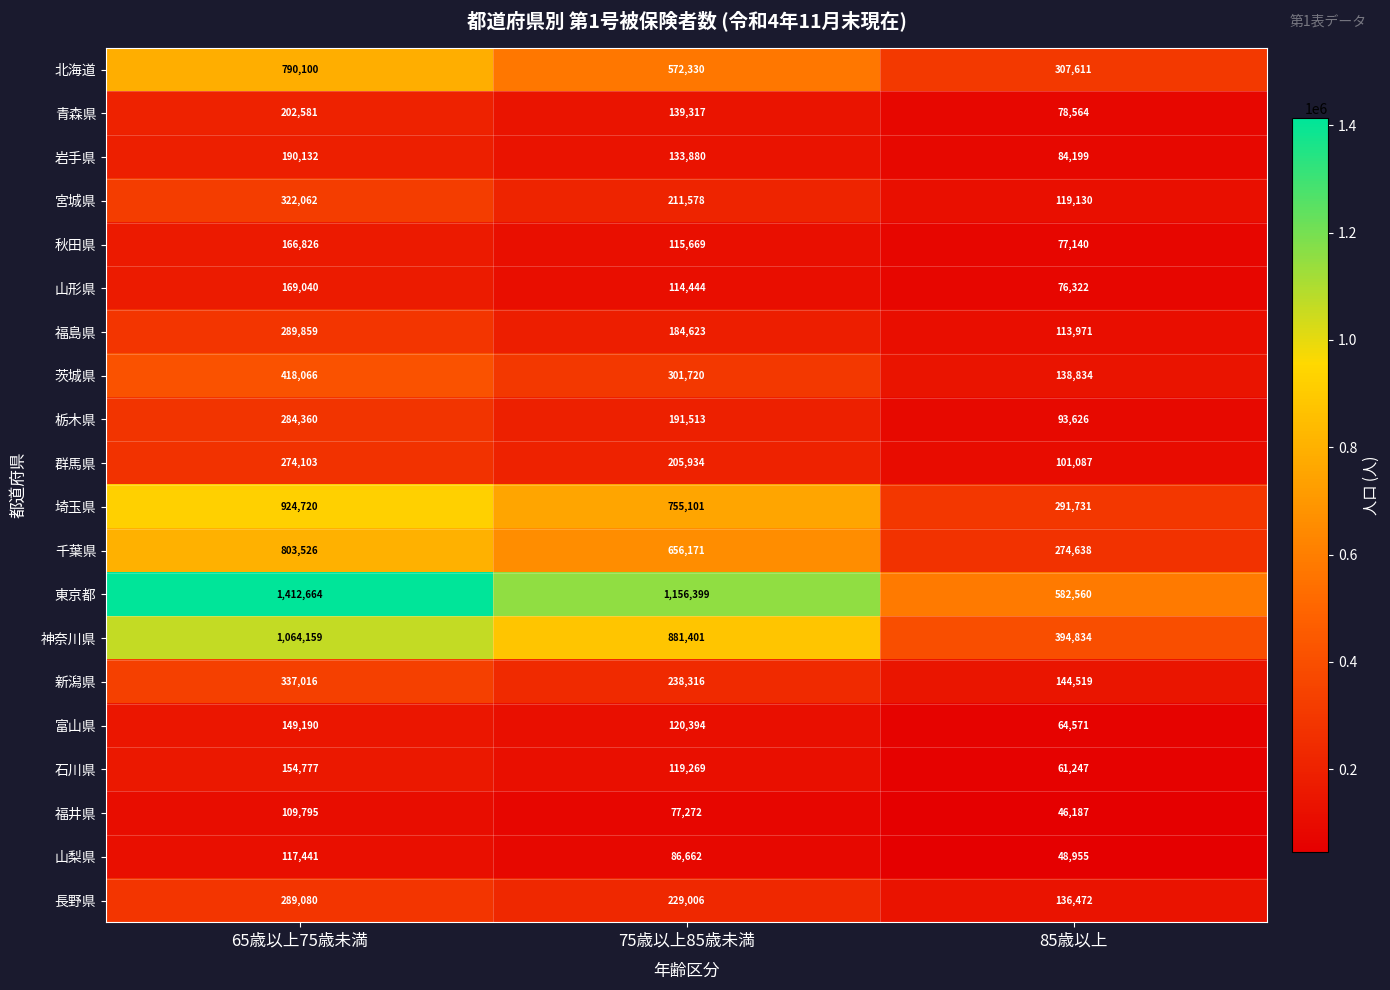

The value of 富山県 at 65歳以上75歳未満 is 149190. True or false?

True